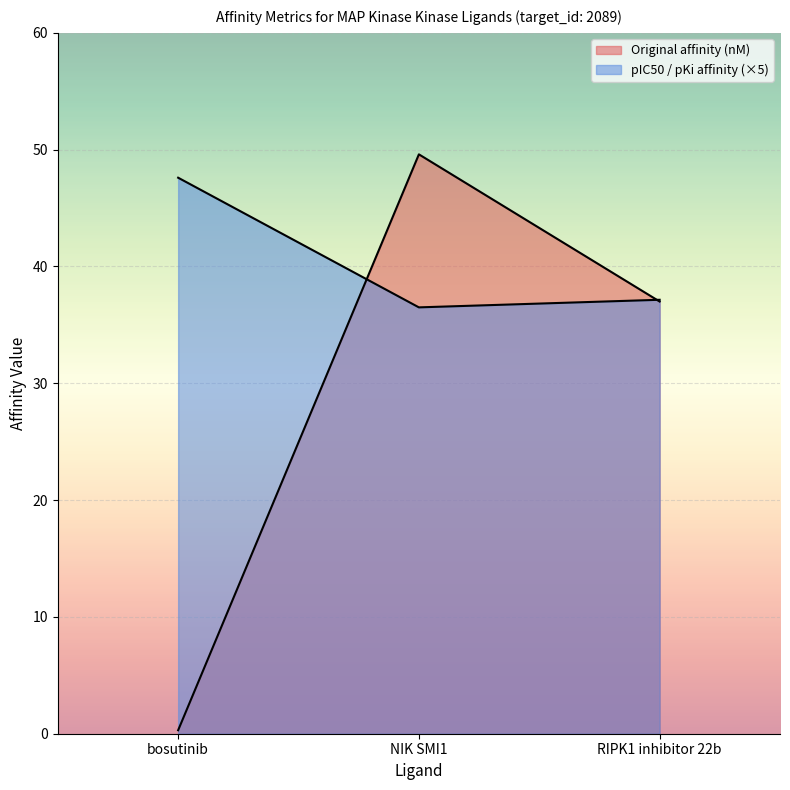

What is the label of the 3rd point from the left?

RIPK1 inhibitor 22b